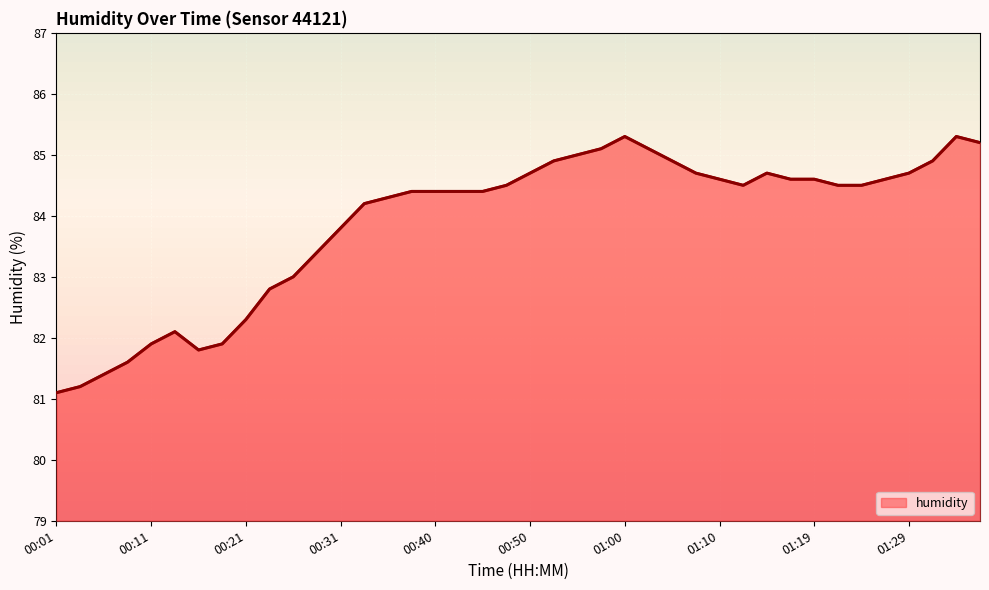

What is the smallest value displayed?

81.1